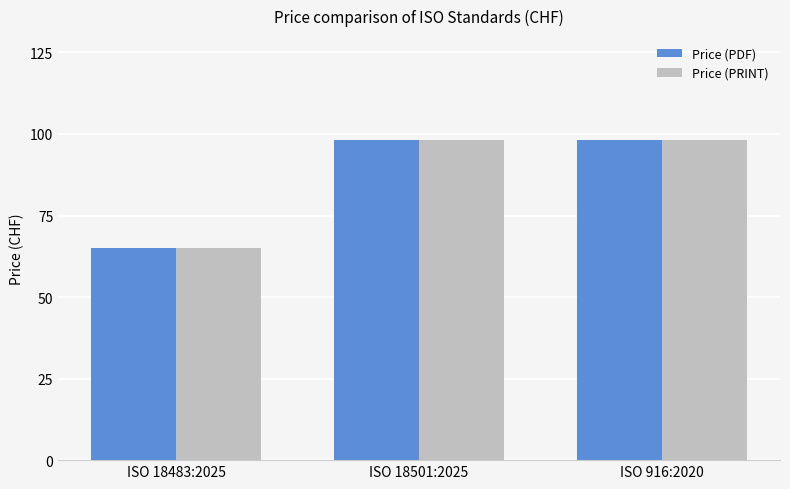

Read the Price (PDF) value at ISO 916:2020.

98